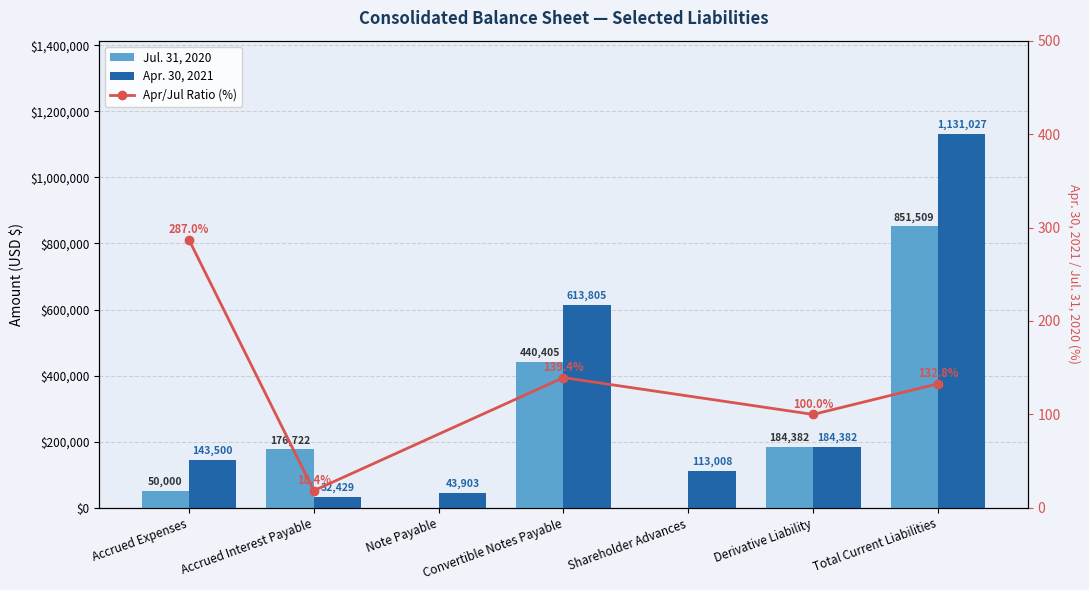

Between Accrued Expenses and Shareholder Advances, which is larger?

Accrued Expenses